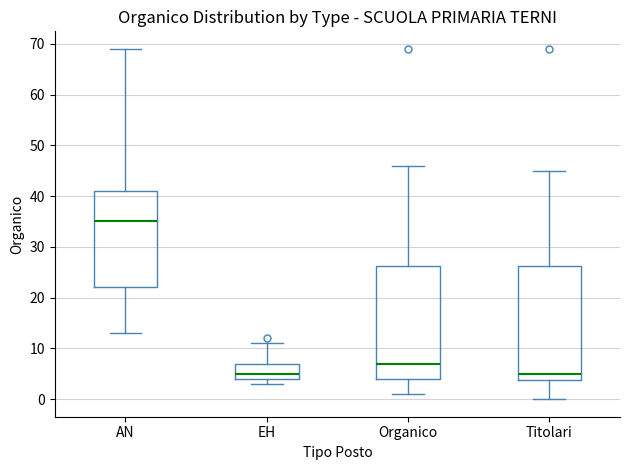

Which box's median line is the highest?

AN